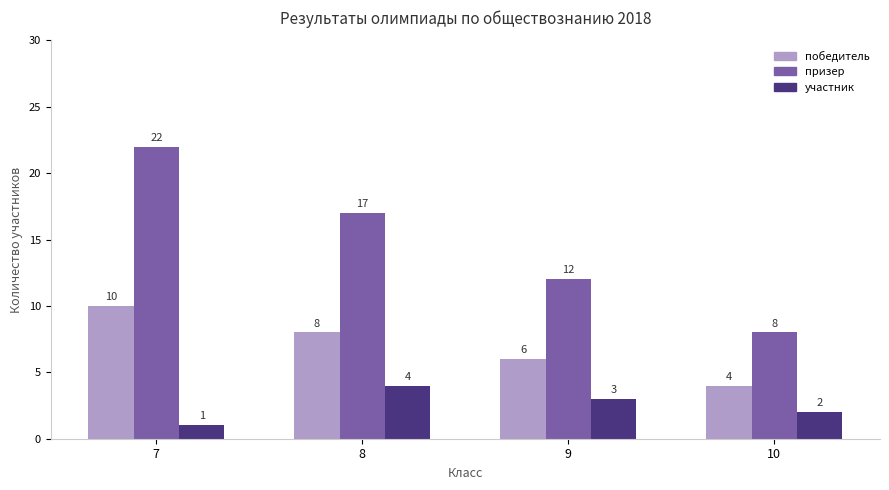

At how many categories does at least one series exceed 4?

4